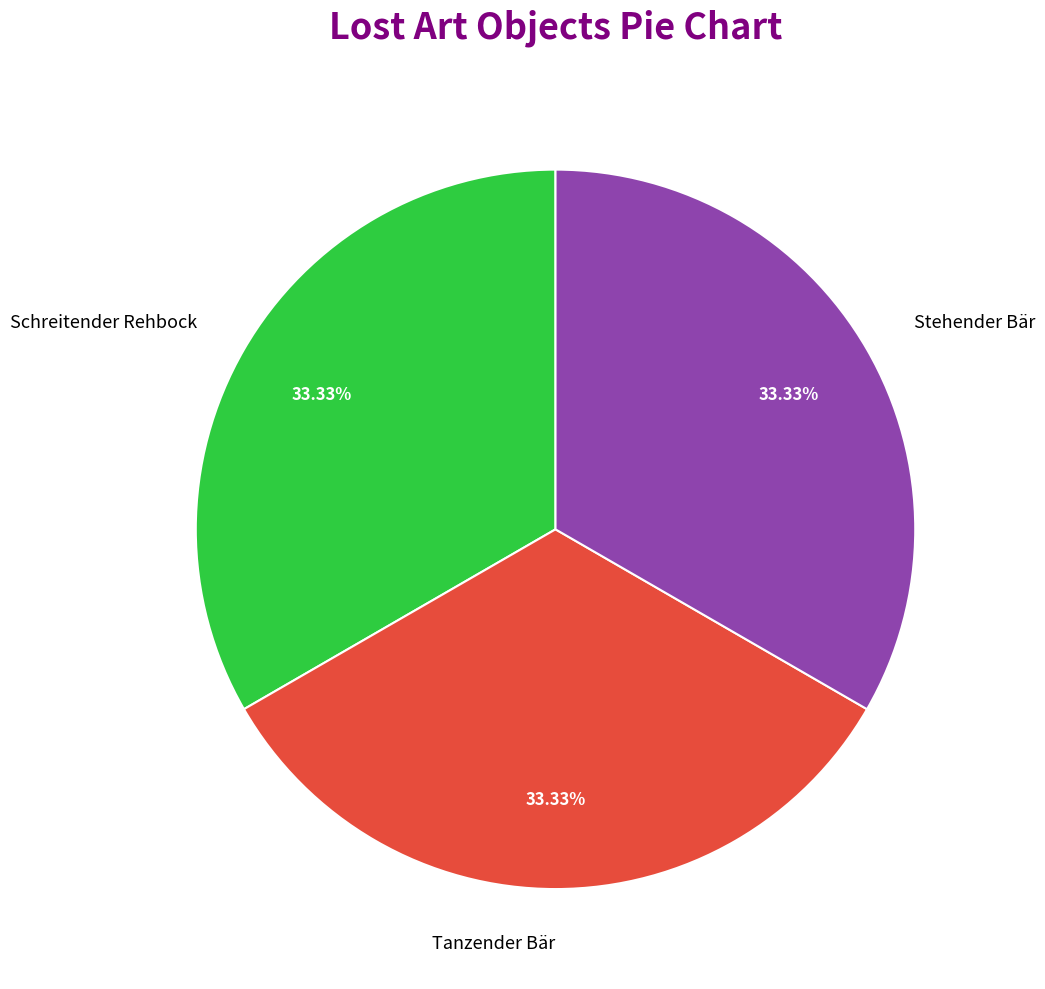

Is the sum of Stehender Bär and Schreitender Rehbock greater than half?

Yes